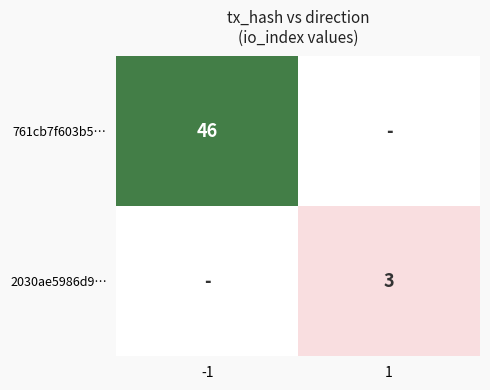

Which has a higher value, 1 or -1?

-1